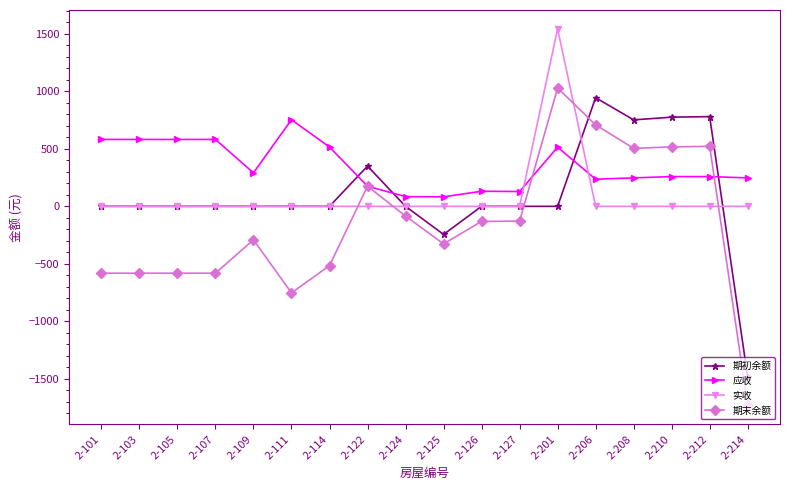

Which series has the largest range (max minus min)?

期末余额